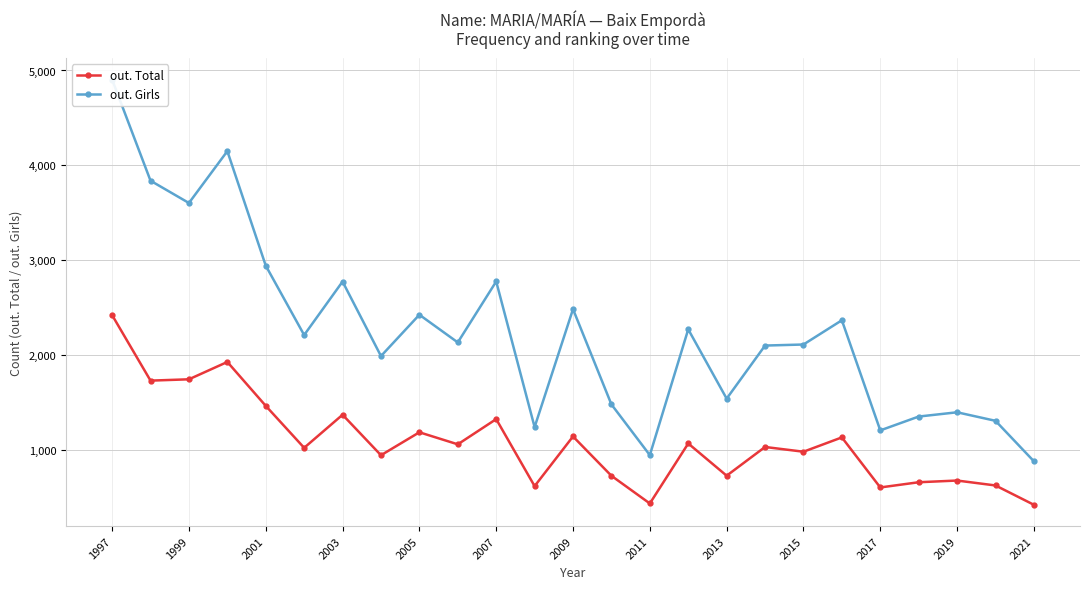

What is the greatest value displayed?

4904